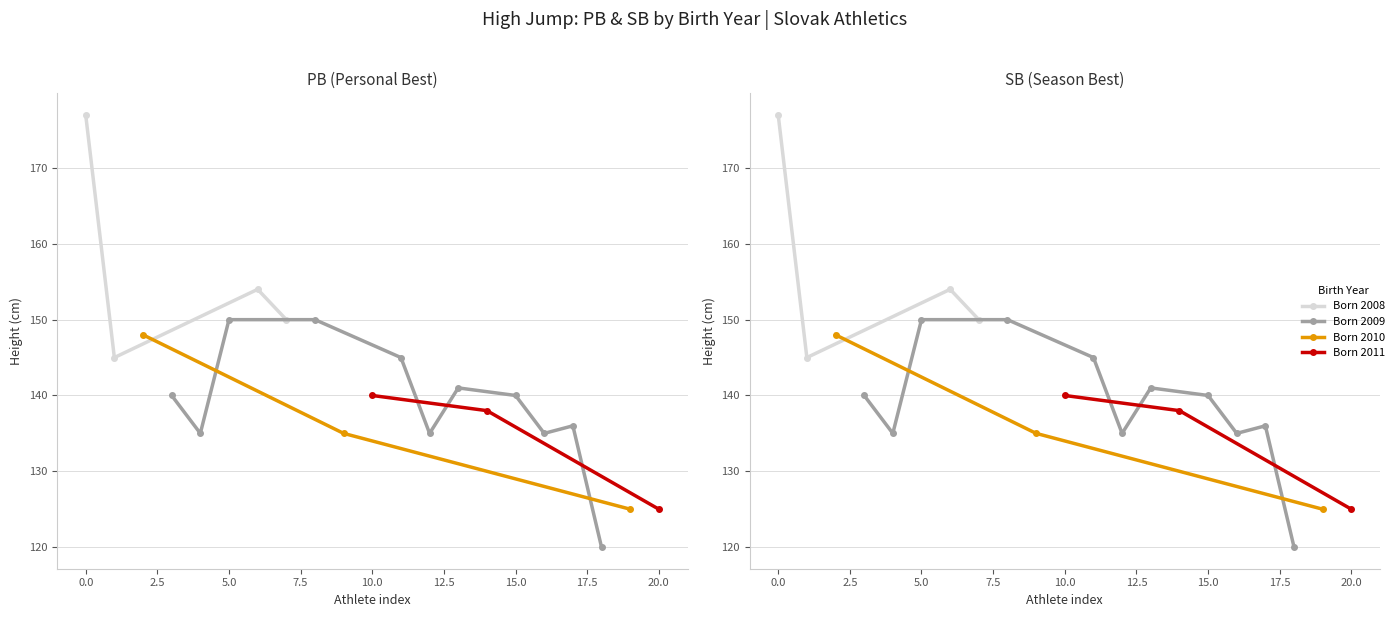

Is it true that PB equals 53 at Susková Tamara?

False